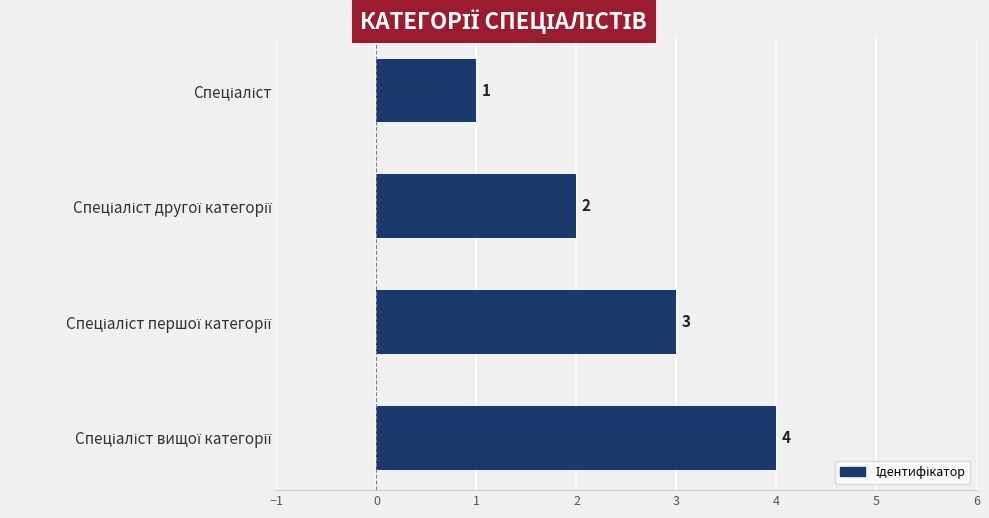

What is the maximum value shown in the chart?

4